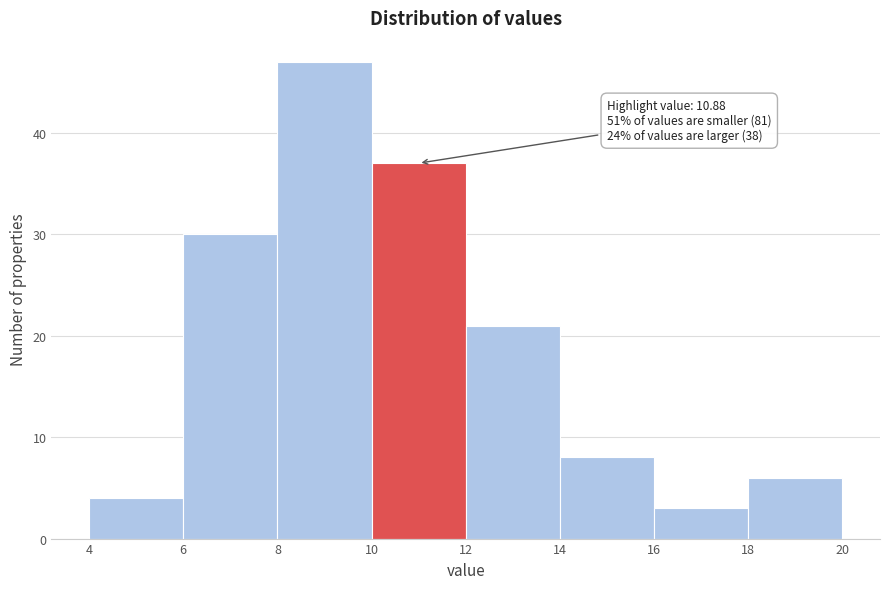

Over which range of the x-axis is the bar tallest?

8 to 10